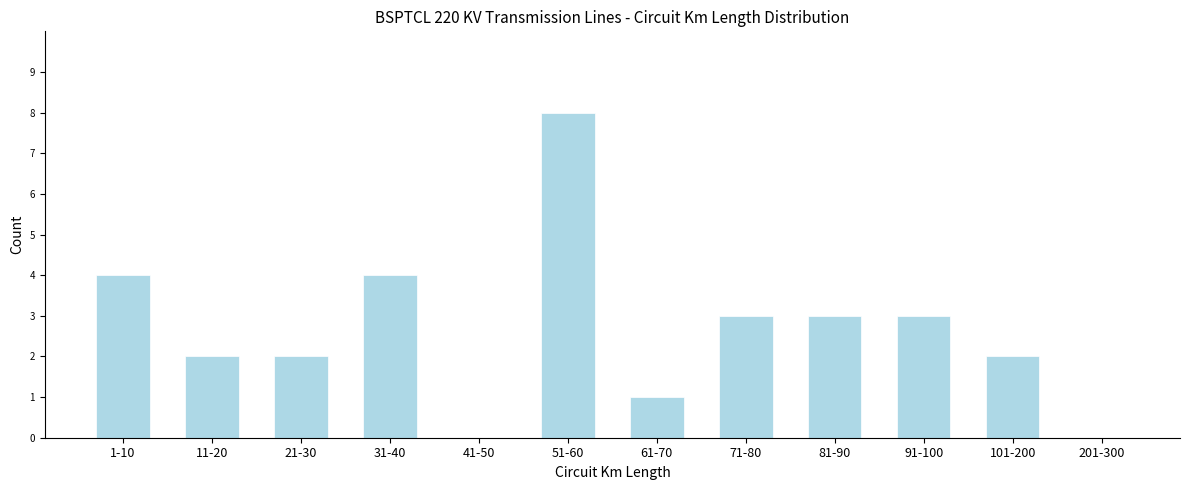

Reading right to left, list all the values displayed in this chart.

201-300=0	101-200=2	91-100=3	81-90=3	71-80=3	61-70=1	51-60=8	41-50=0	31-40=4	21-30=2	11-20=2	1-10=4